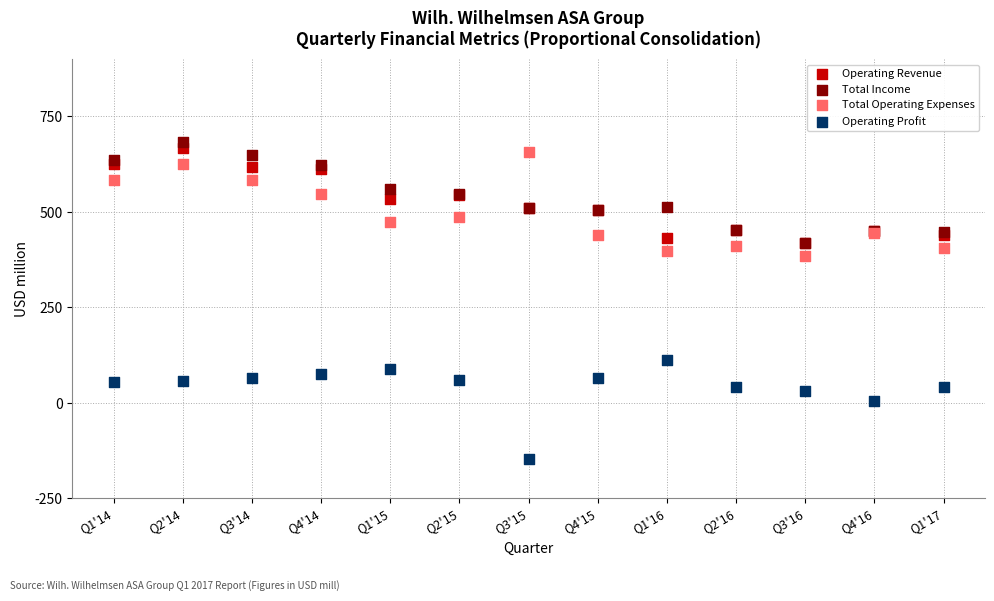

Across all series, what Y value is closest to 268?

386